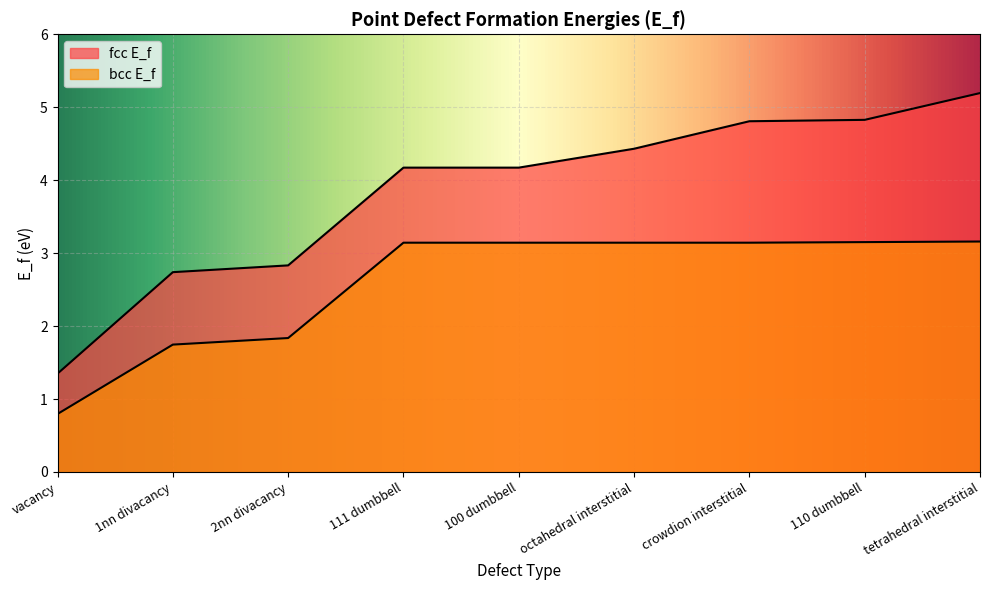

How many series are shown in this chart?

2